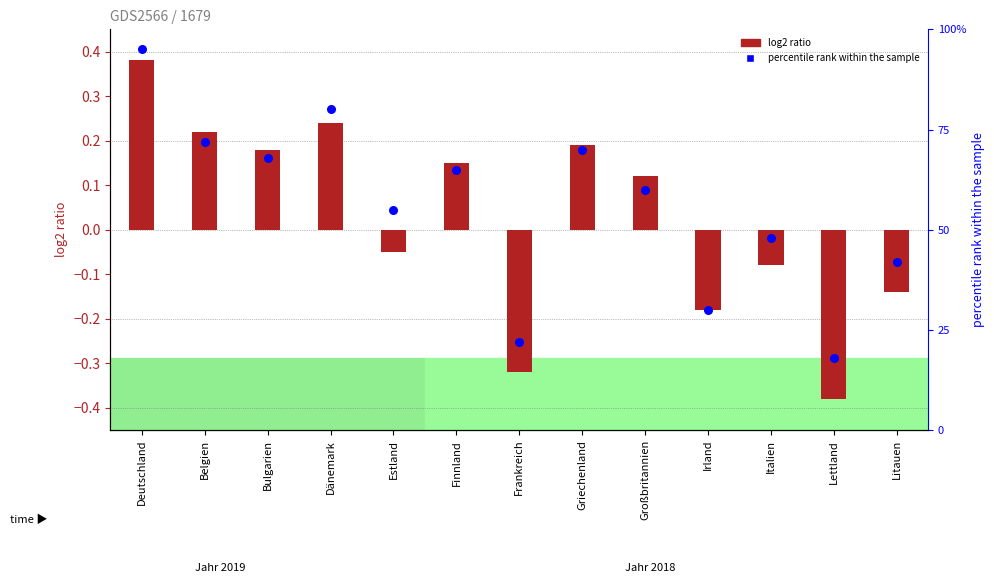

What are all the series names shown in the legend?

log2 ratio, percentile rank within the sample